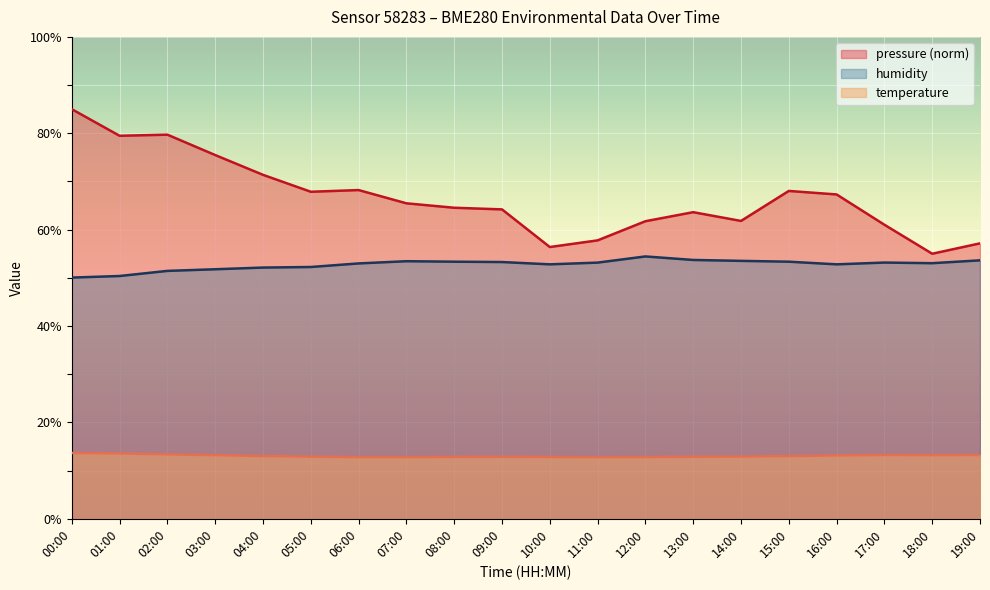

What is the value of the temperature point at the 7th from the left?

12.8